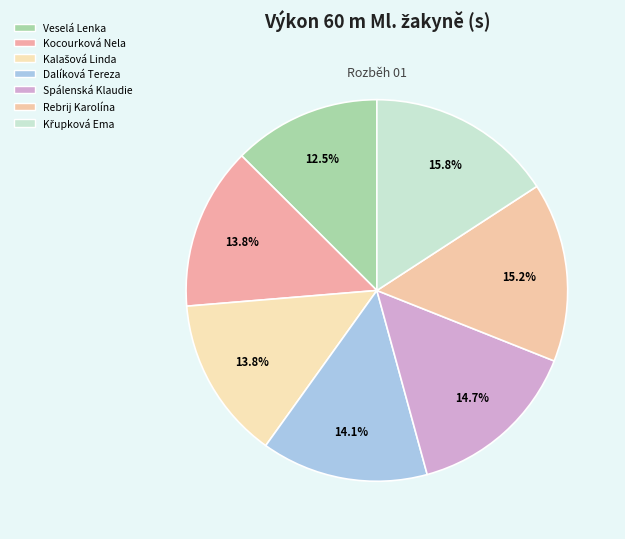

Is the sum of Spálenská Klaudie and Křupková Ema greater than half?

No